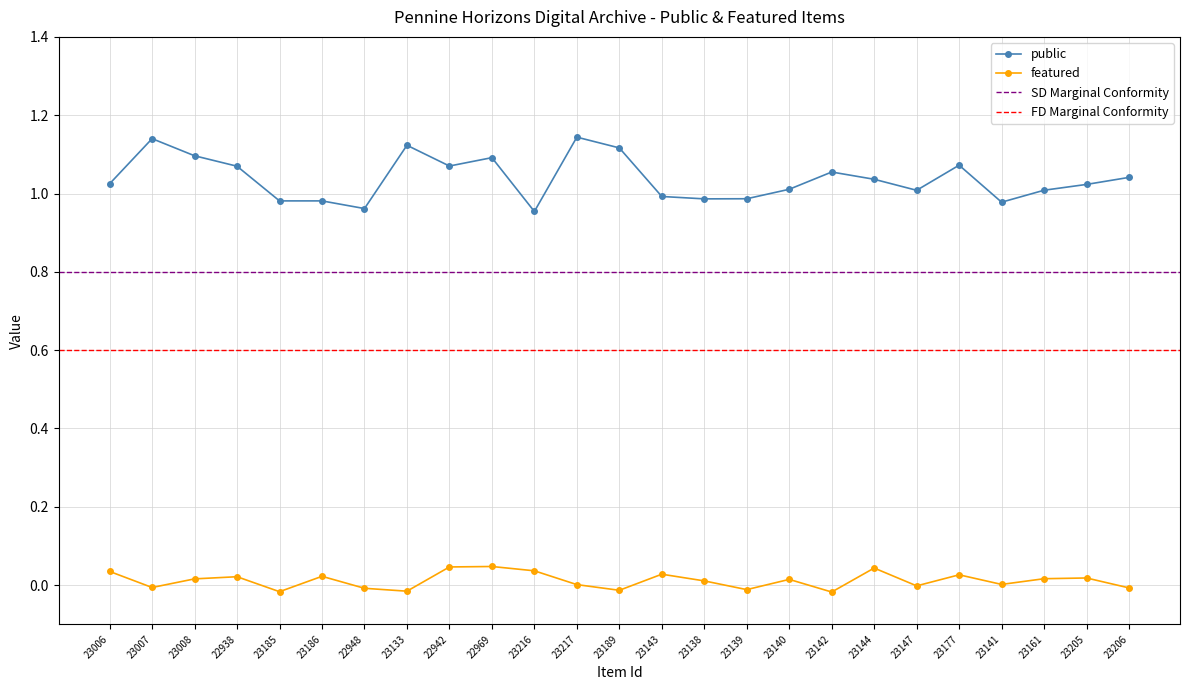

At how many categories does at least one series exceed 0?

25